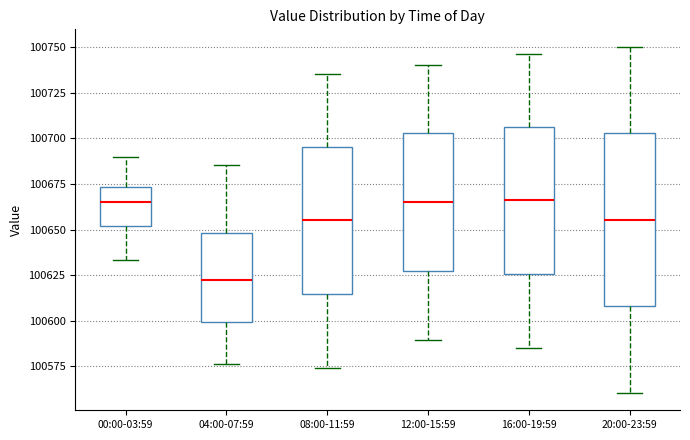

Where is the lower edge of the box for 08:00-11:59 on the y-axis? The values are not printed on the chart, so give them approximately, as read against the axis.

100615